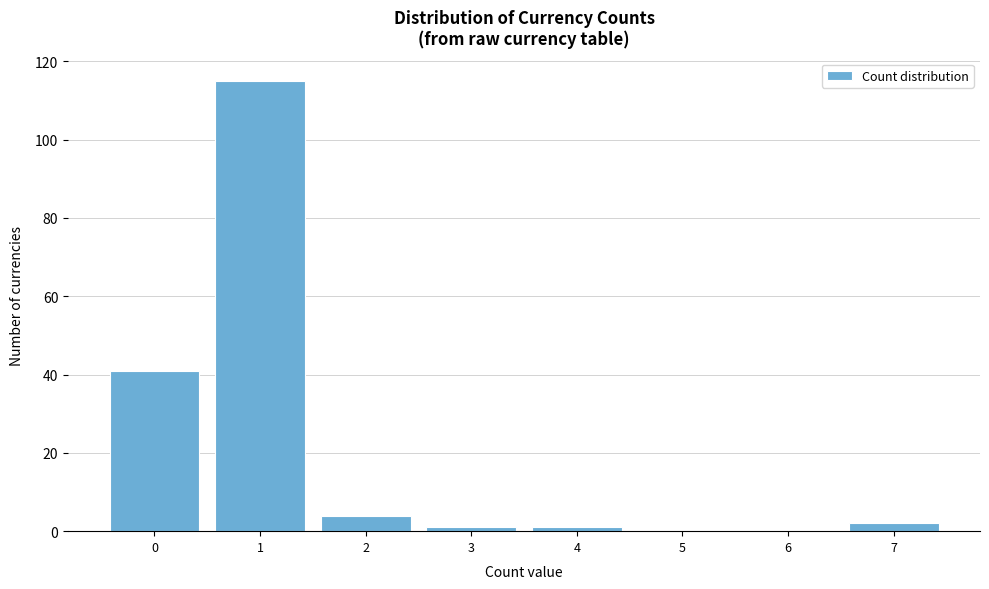

Reading right to left, transcribe all the data shown in this chart.

7=2	6=0	5=0	4=1	3=1	2=4	1=115	0=41